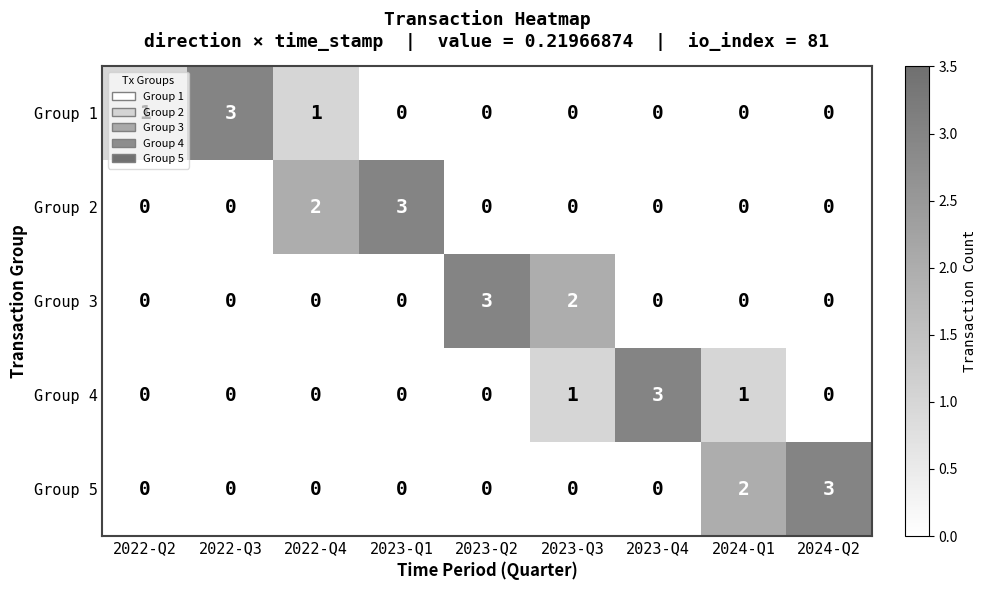

Count the Group 2 values in the range 0 to 1.

7